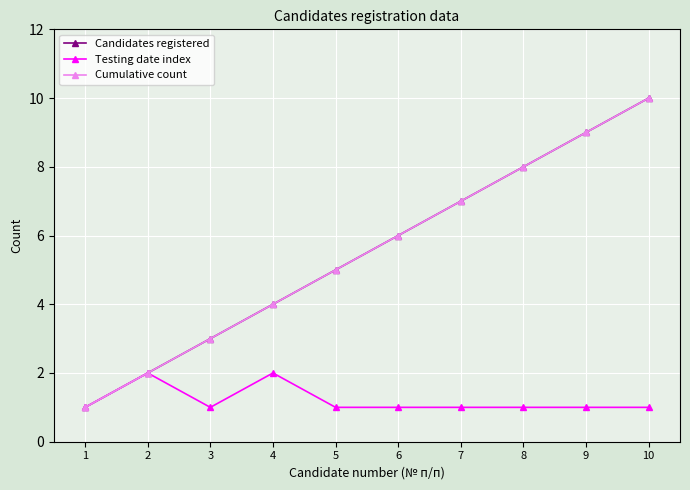

True or false: Testing date index and Candidates registered intersect in this chart.

False